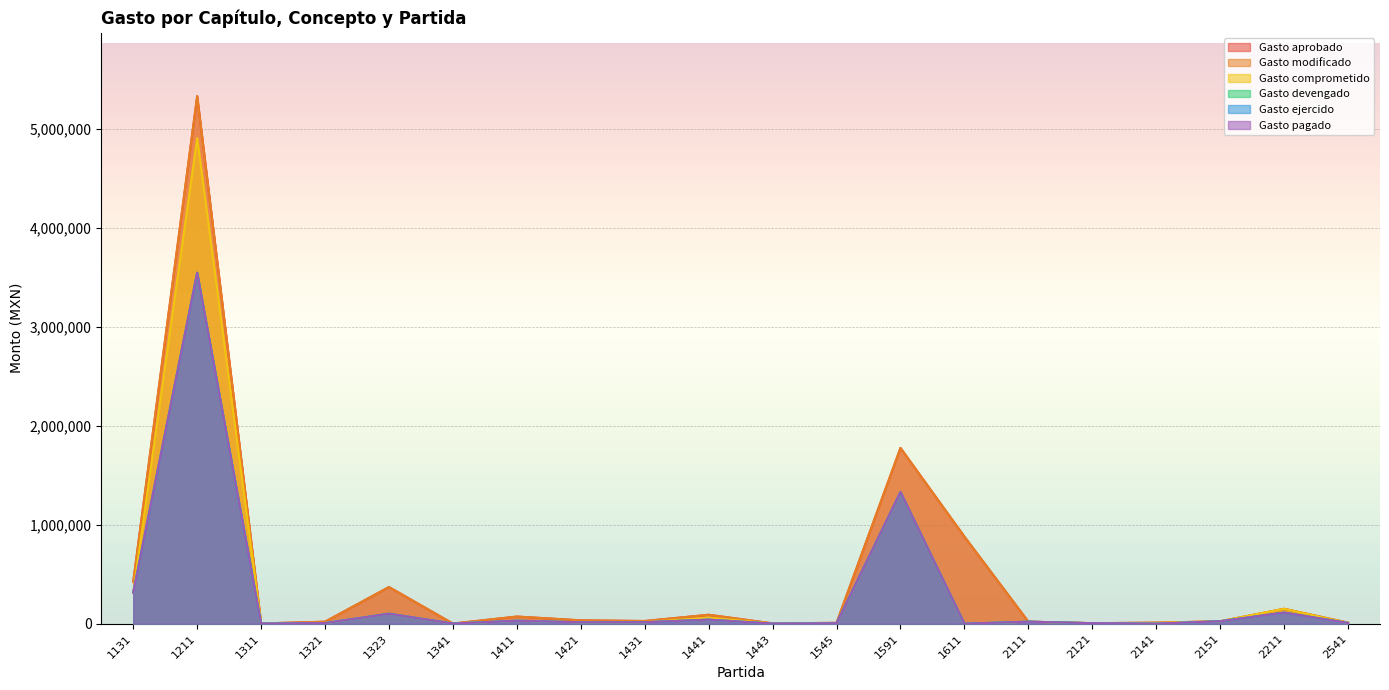

True or false: Gasto devengado and Gasto pagado cross at least once.

False